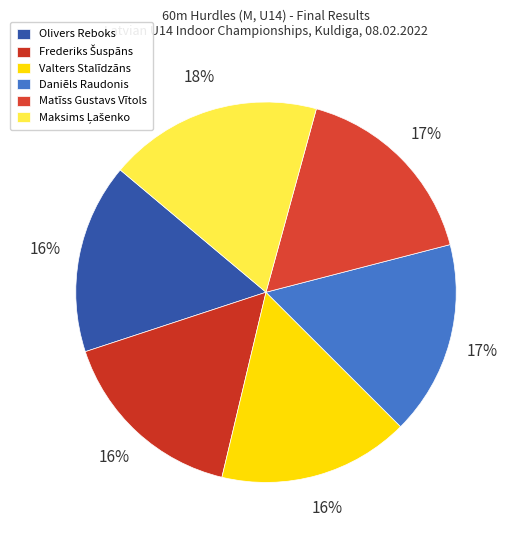

What is the change in value from Valters Stalīdzāns to Matīss Gustavs Vītols?

+0.3